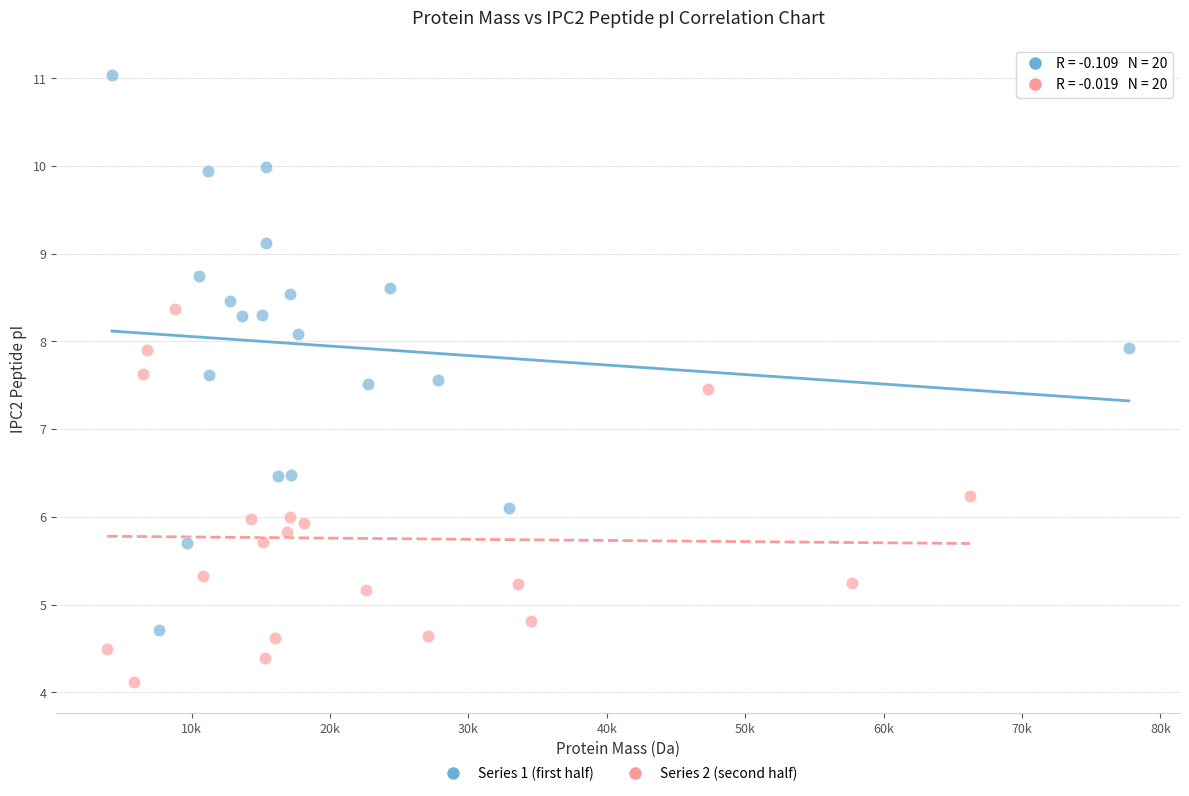

Which series contains the lowest Y value?

Series 2 (second half)